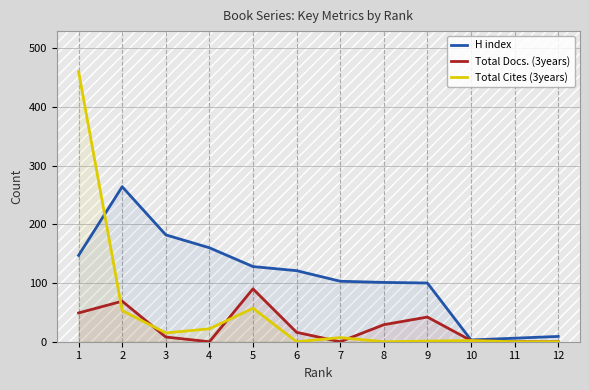

The value of H index at 6 is 201. True or false?

False